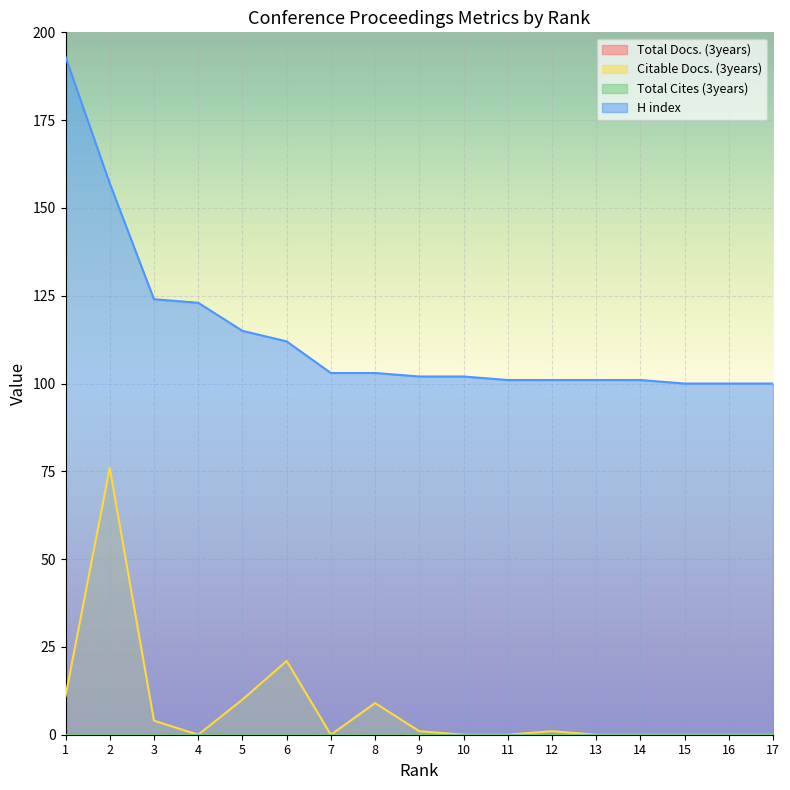

Does the chart display data point markers on the line(s)?

No